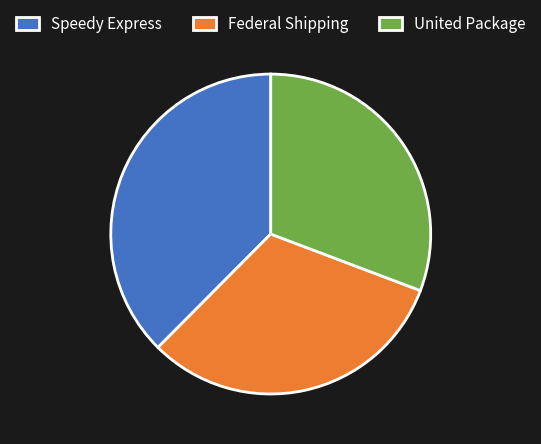

Is there any slice that represents more than half of the pie?

No